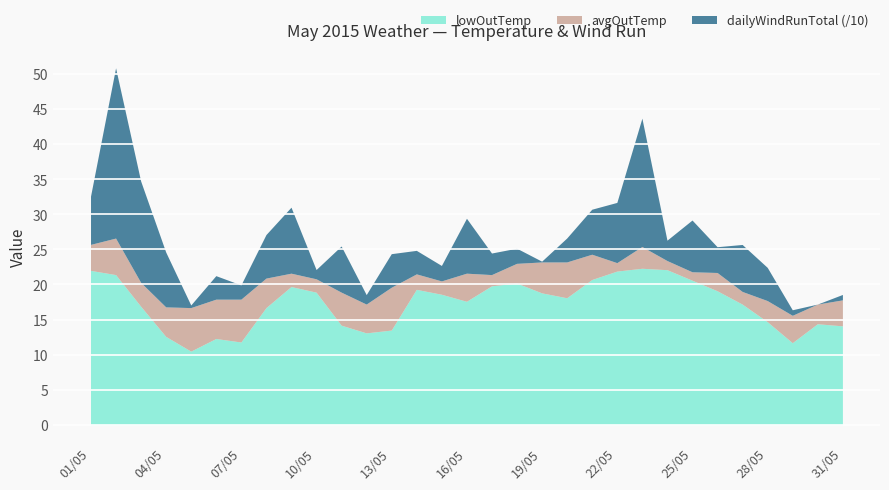

What is the total value across all series at 13/05?

24.4